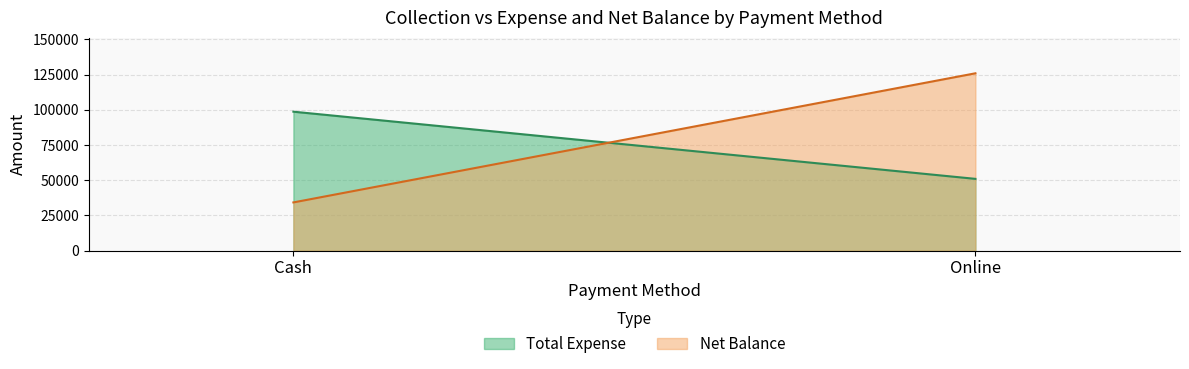

Does the chart have visible grid lines?

Yes